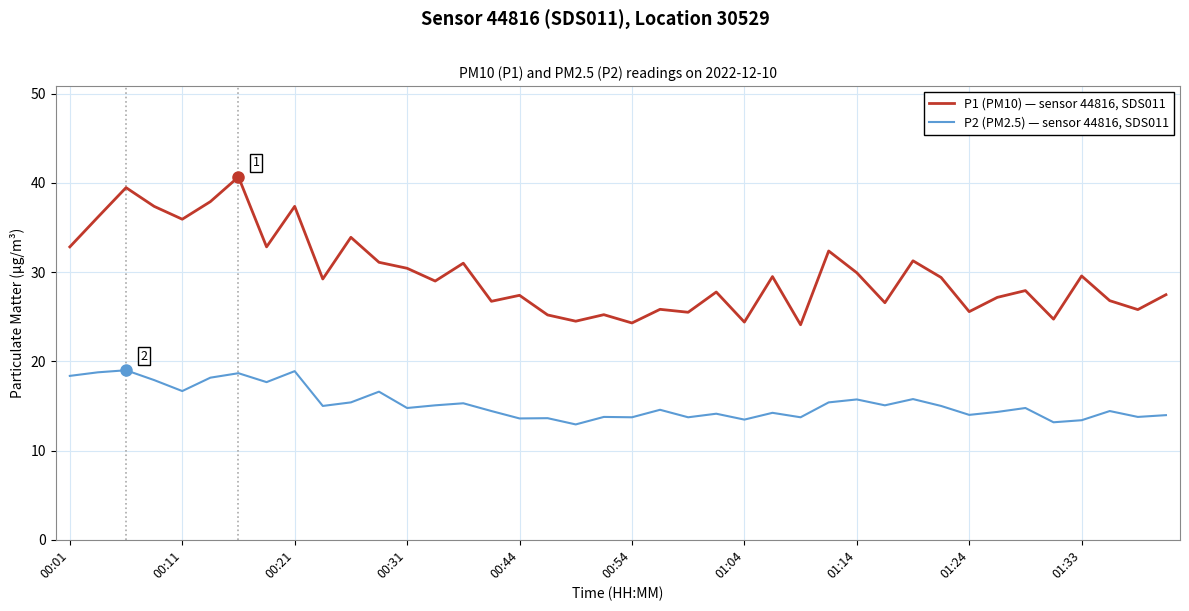

Which series has the largest total across all categories?

P1 (PM10) — sensor 44816, SDS011